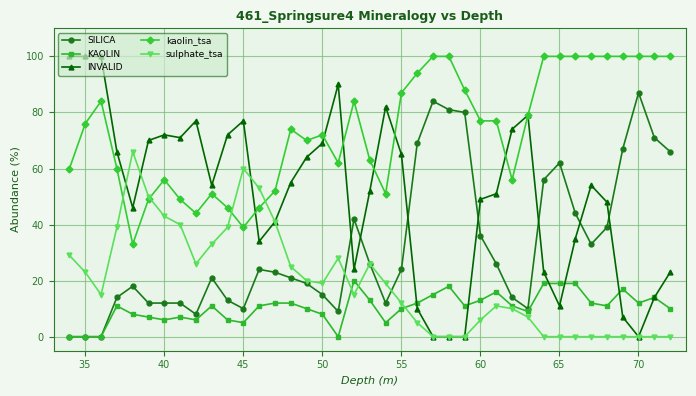

Which series has the widest spread of values?

INVALID